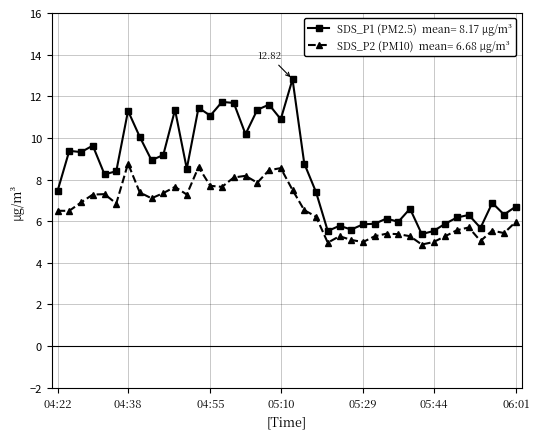

Is this an area chart (filled region under the line)?

No